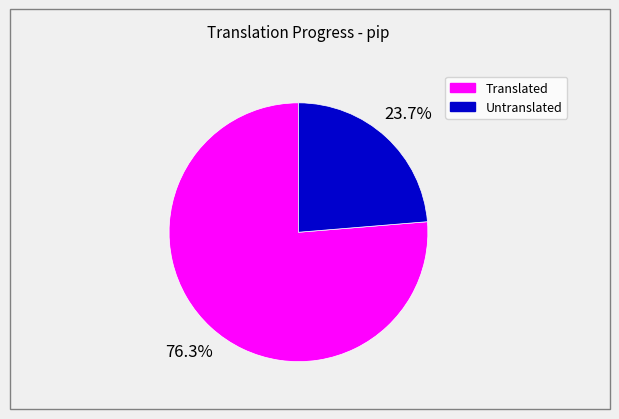

Is there any slice that represents more than half of the pie?

Yes